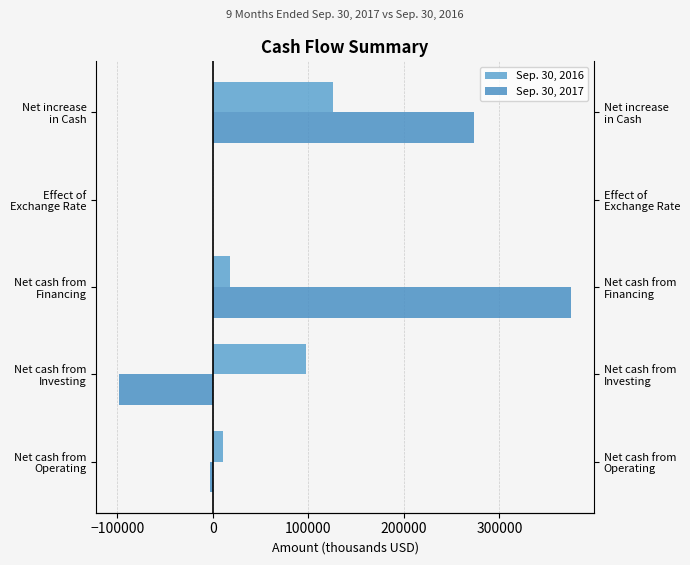

Reading left to right, what are all the values shown in this chart?

Sep. 30, 2016: 10680	97178	18260	-286	125832
Sep. 30, 2017: -3245	-98512	375225	413	273881